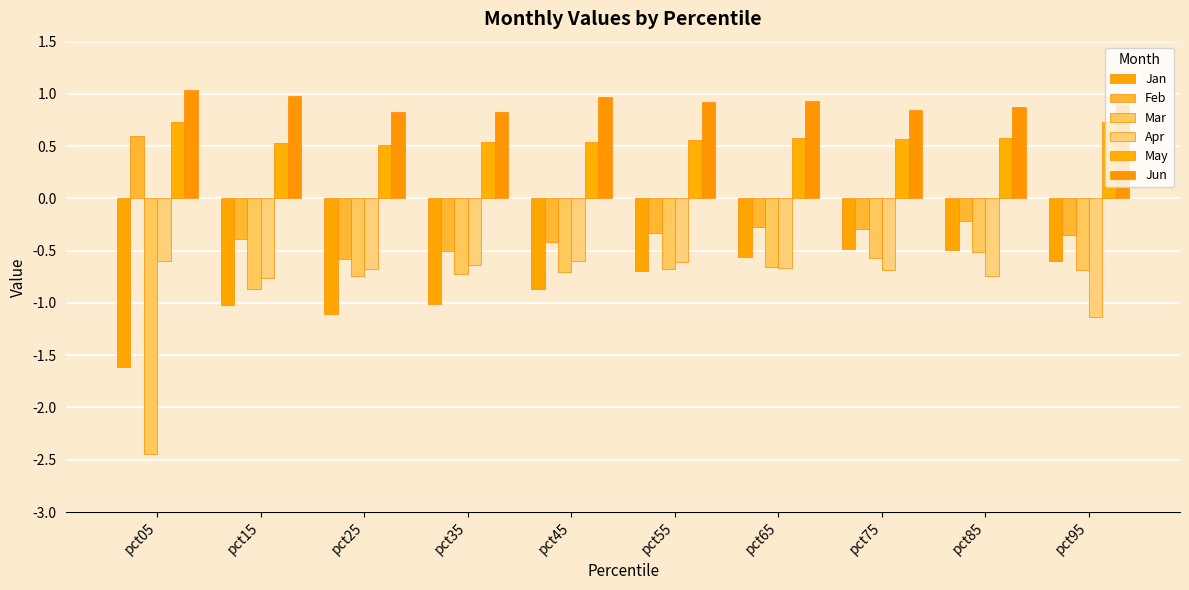

What is the lowest value of the Mar series?

-2.4